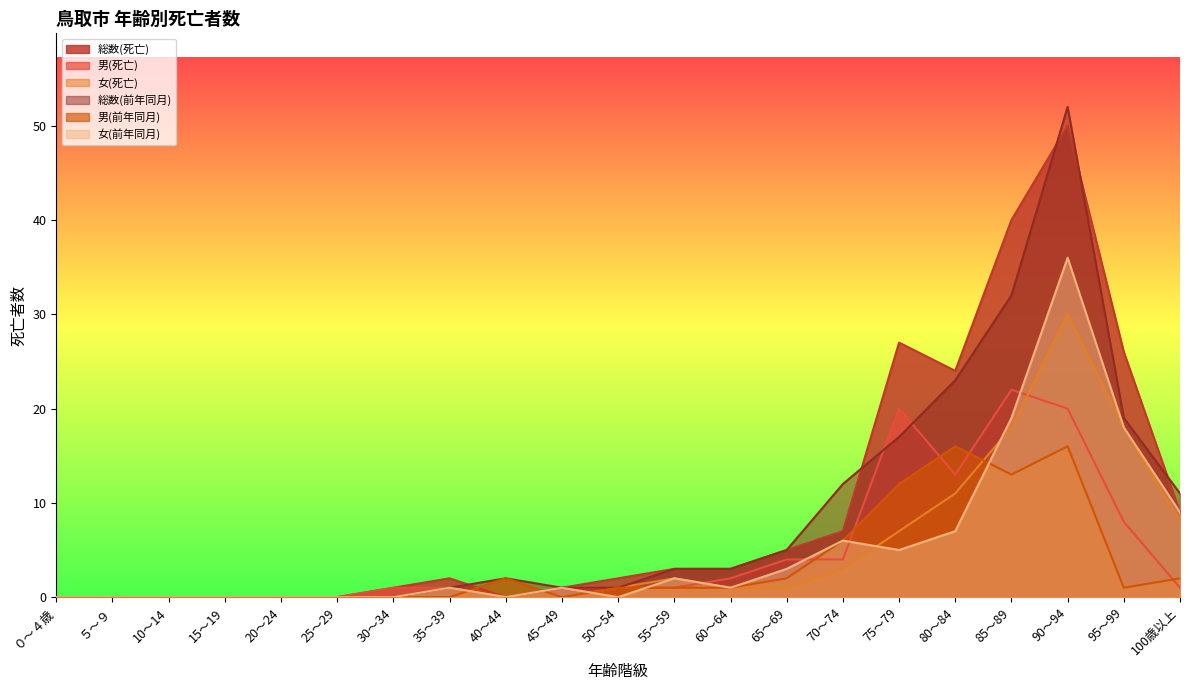

What is the maximum value for 総数(前年同月)?

52